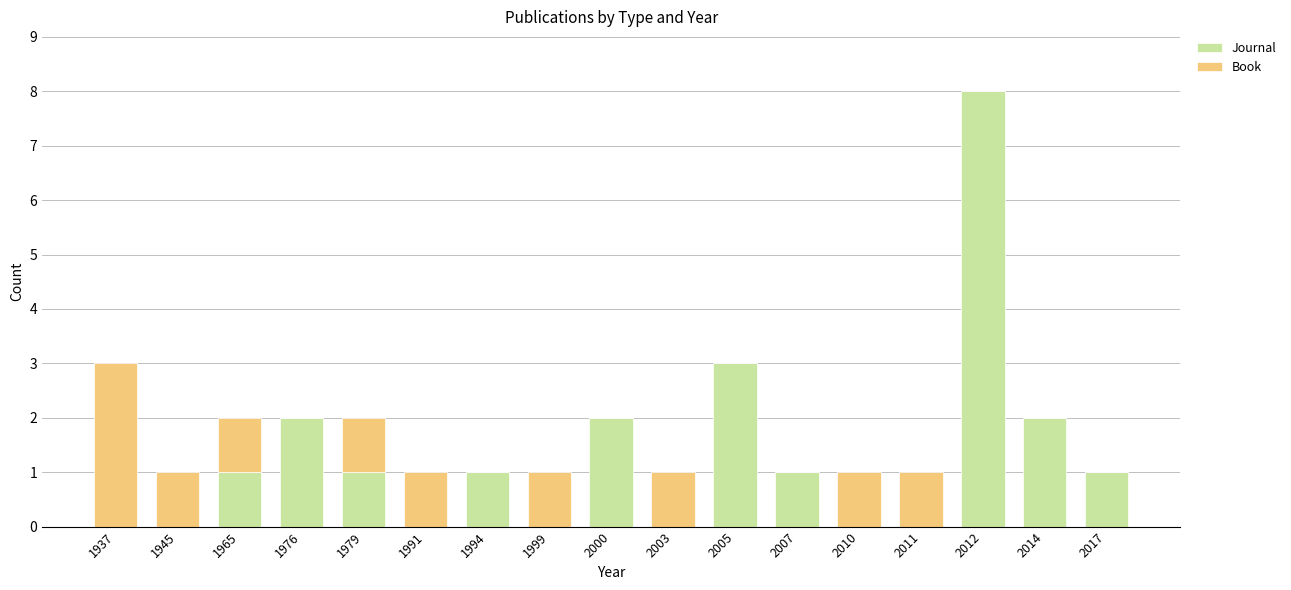

The Journal series shows 1 at 2007. True or false?

True